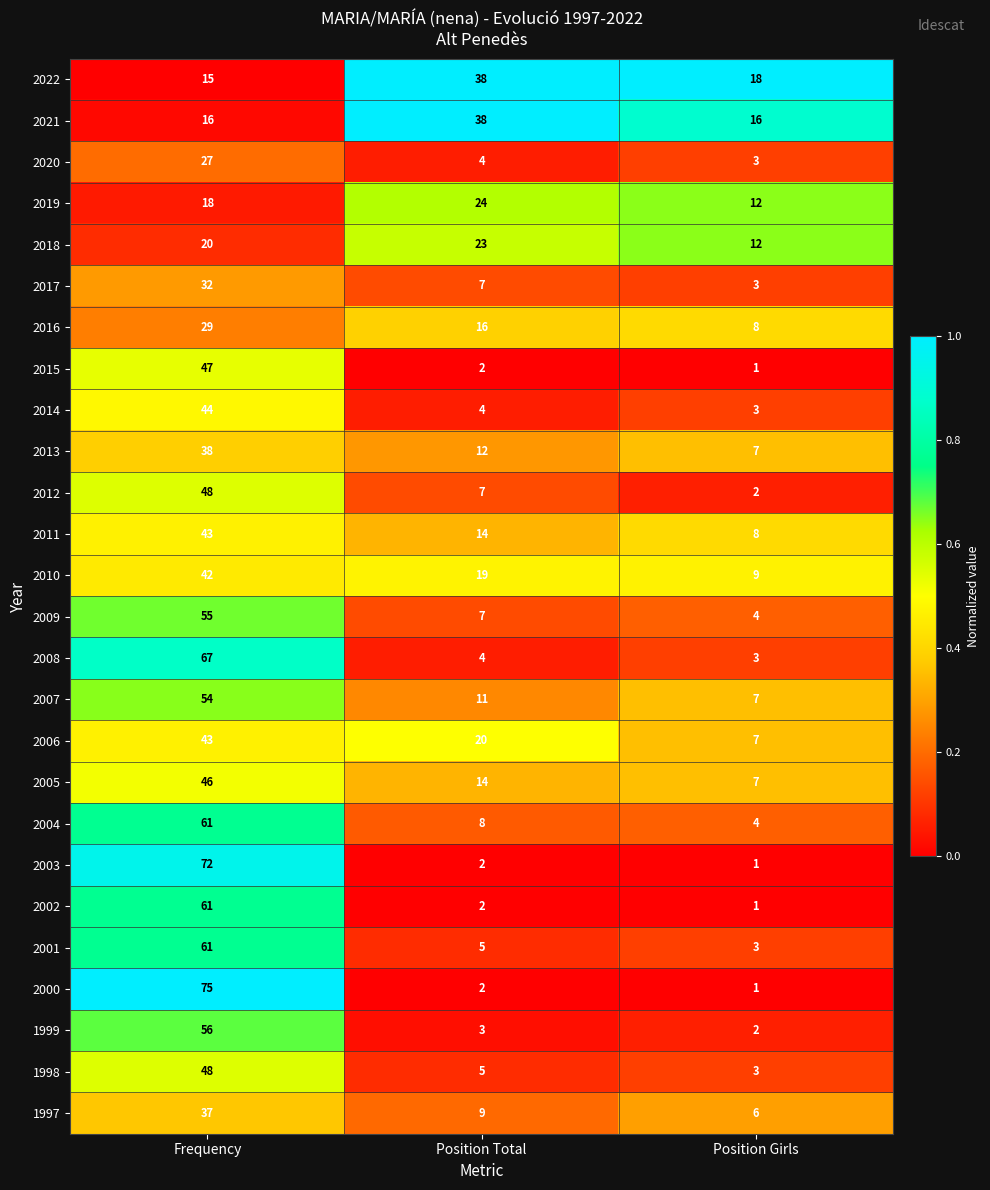

The 2022 series shows 10 at Frequency. True or false?

False